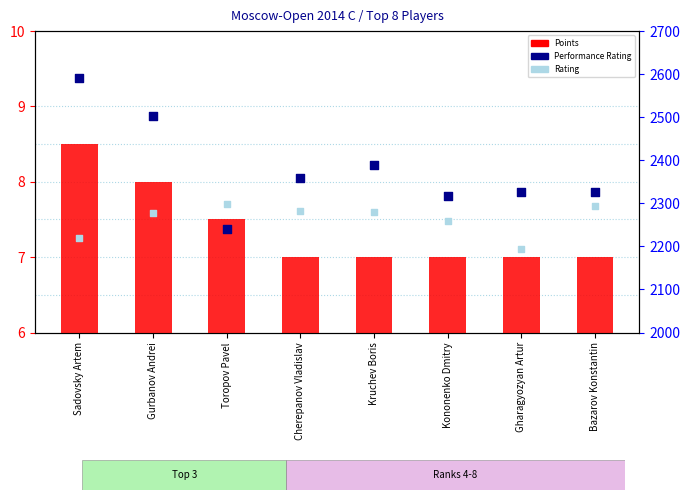

Which series reaches the maximum Y coordinate?

Performance Rating